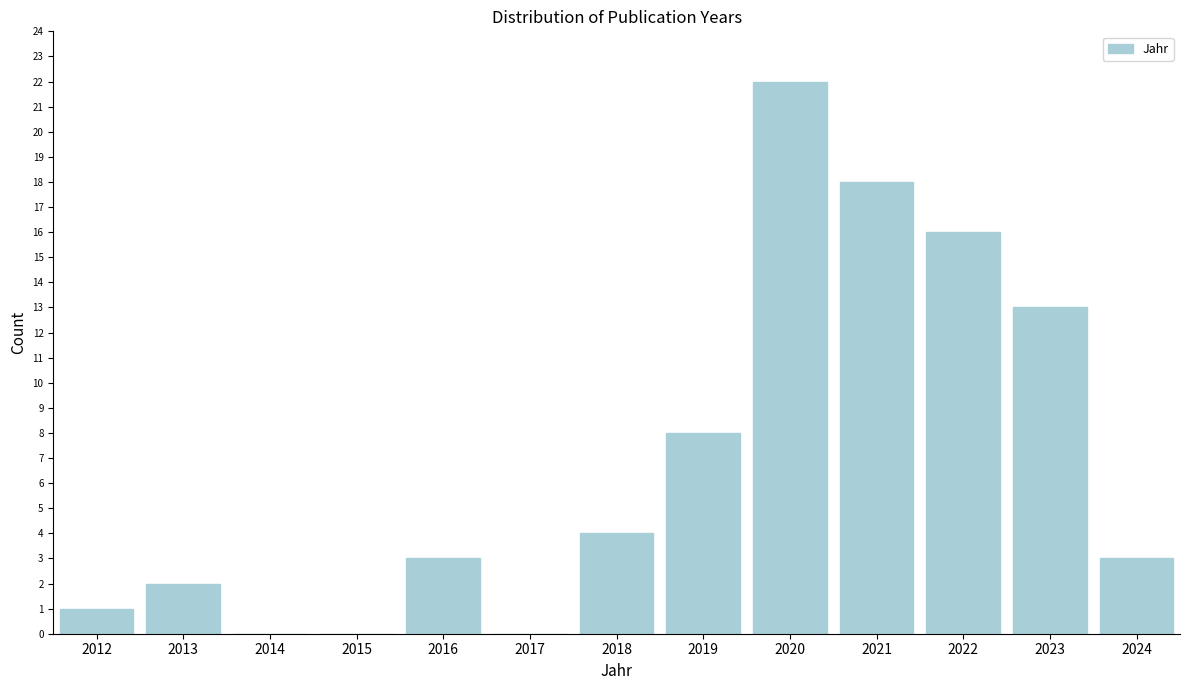

Reading left to right, list all the values displayed in this chart.

2012=1	2013=2	2014=0	2015=0	2016=3	2017=0	2018=4	2019=8	2020=22	2021=18	2022=16	2023=13	2024=3